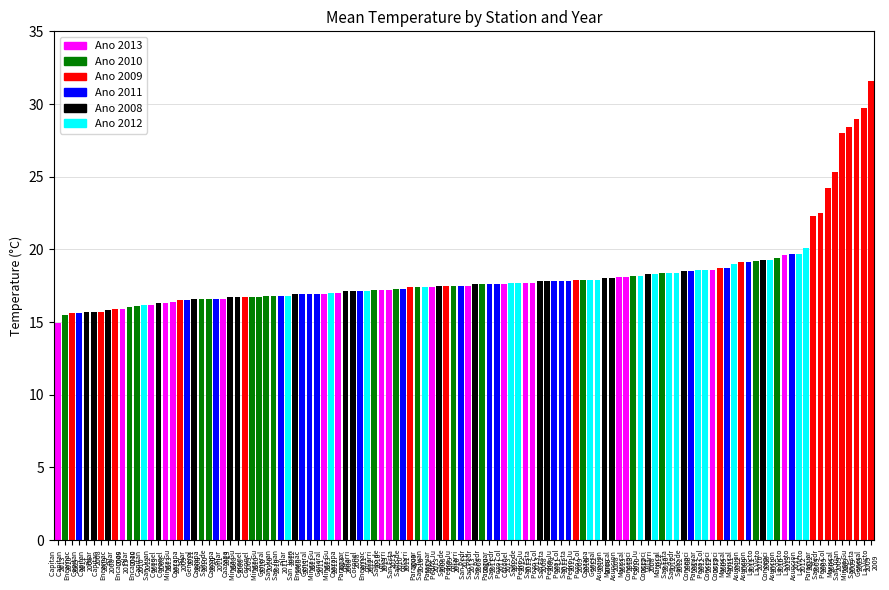

What is the sum of all Ano 2013 values?

326.9